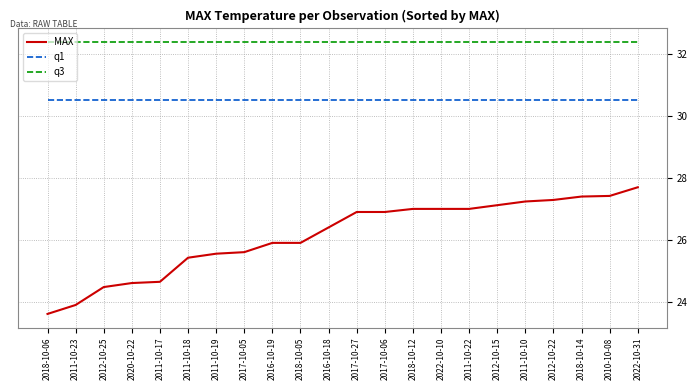

True or false: q1 and q3 cross at least once.

False